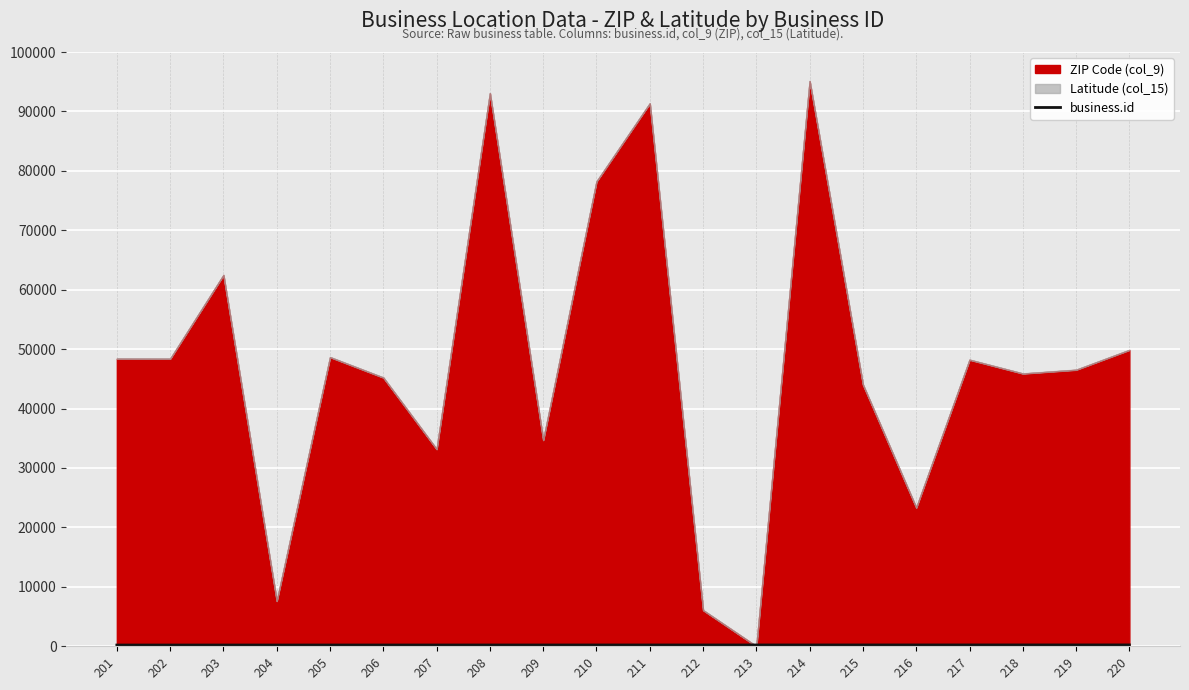

What is the change in value from 203 to 209?

+6